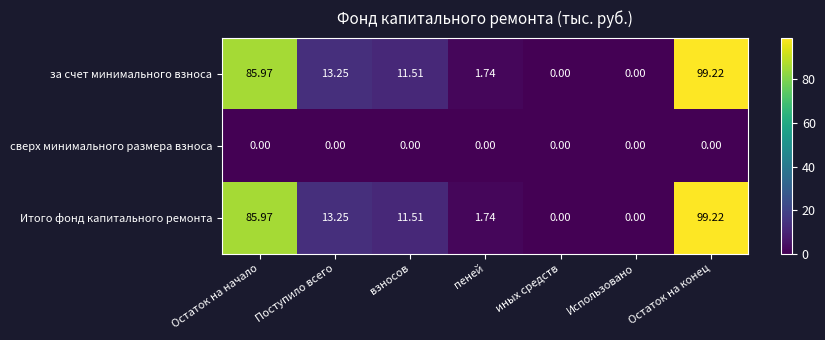

At which label does за счет минимального взноса reach its peak?

Остаток на конец